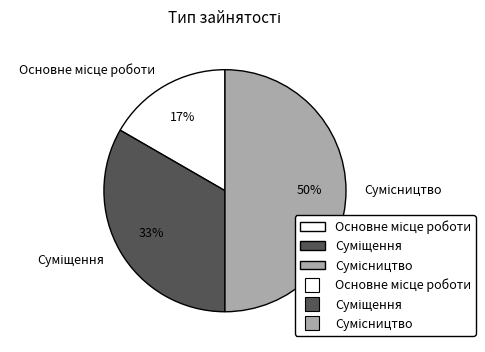

To the nearest percent, what is the average slice percentage?

33%